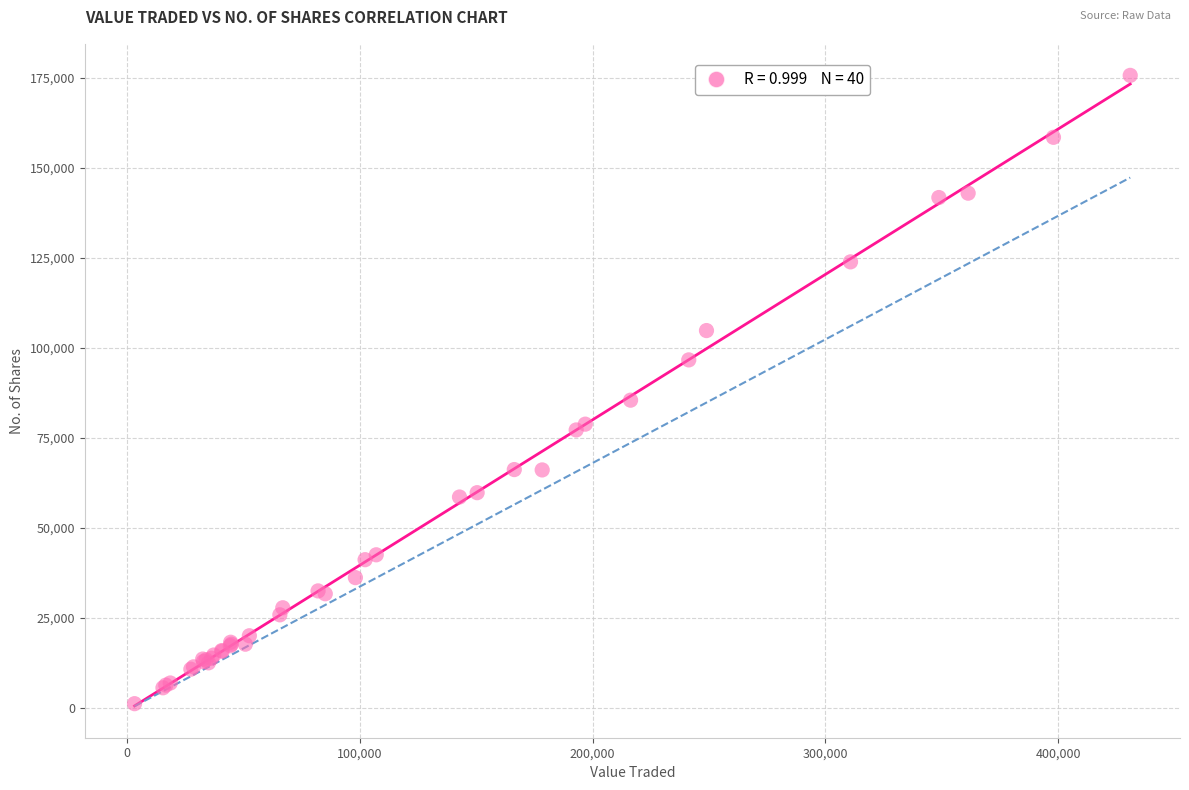

What Y value in the scatter plot is closest to 88391?

85435